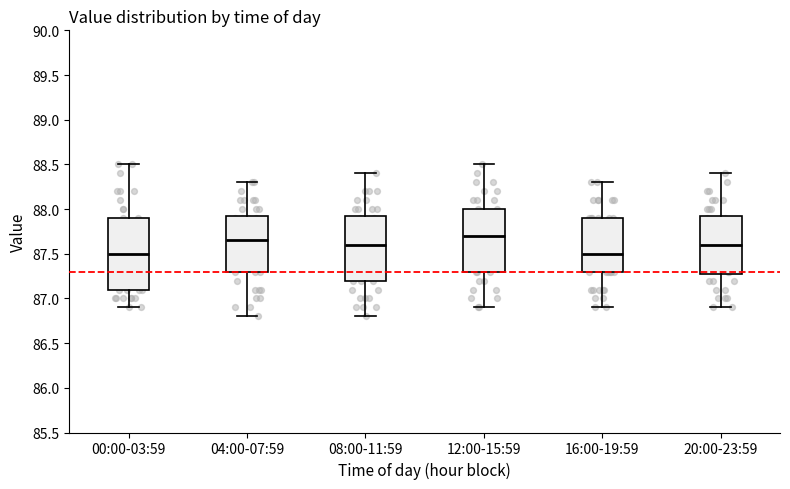

Which box is the tallest, from its lower edge to its upper edge?

00:00-03:59